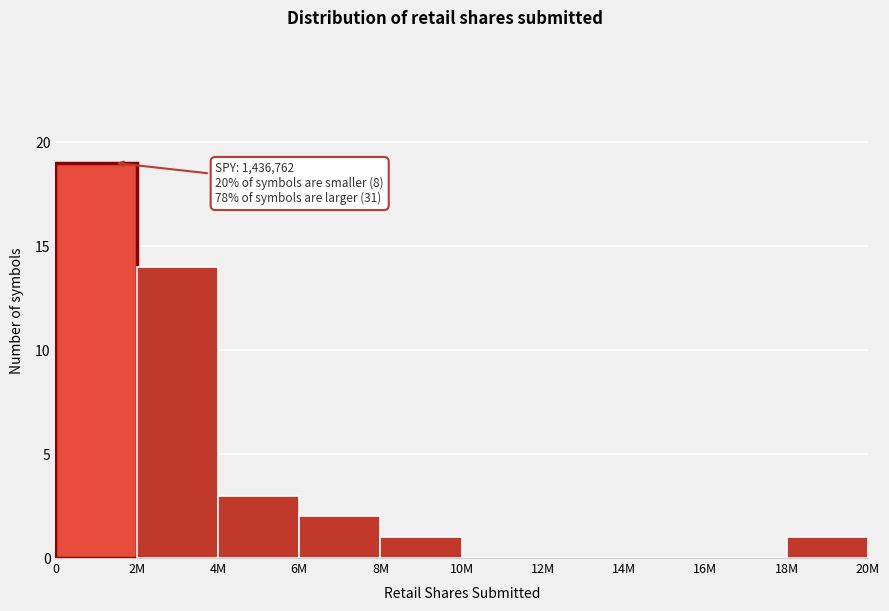

Reading left to right, transcribe all the data shown in this chart.

0=19	2M=14	4M=3	6M=2	8M=1	10M=0	12M=0	14M=0	16M=0	18M=1